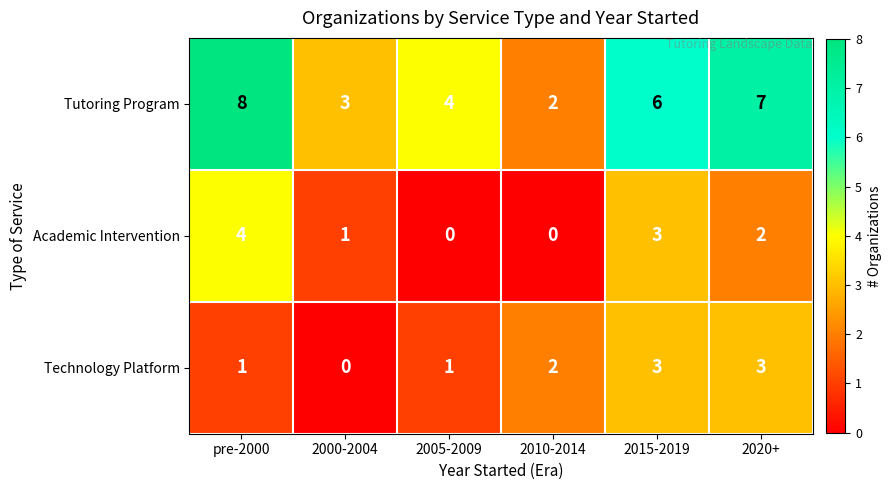

What is the difference between the maximum and minimum values in the Academic Intervention series?

4